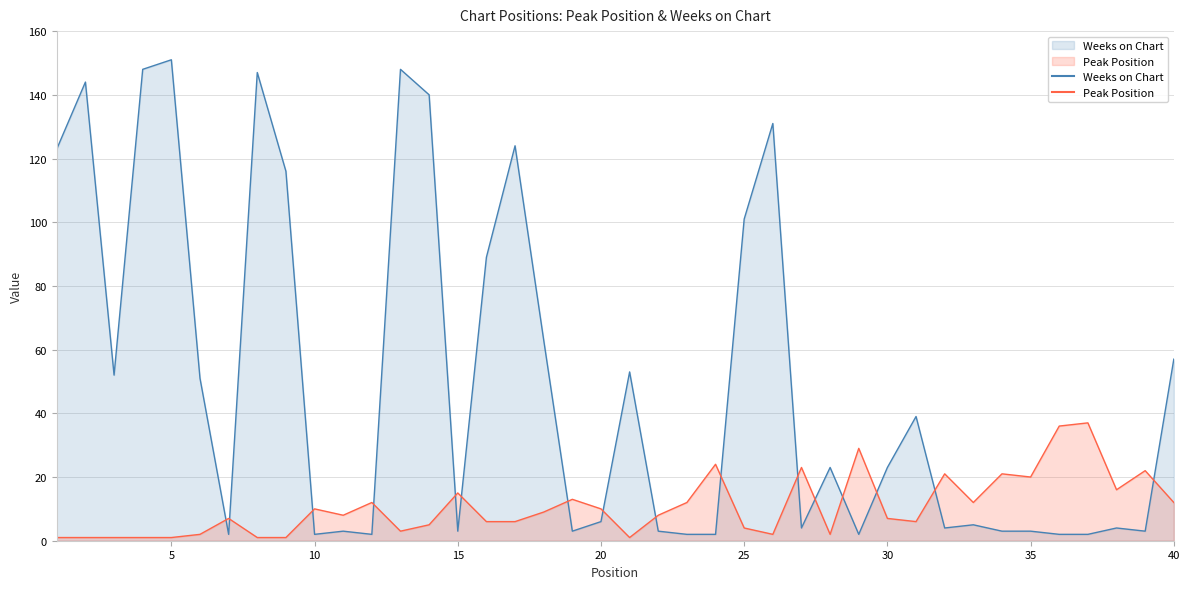

What is the total value across all series at 6?

53